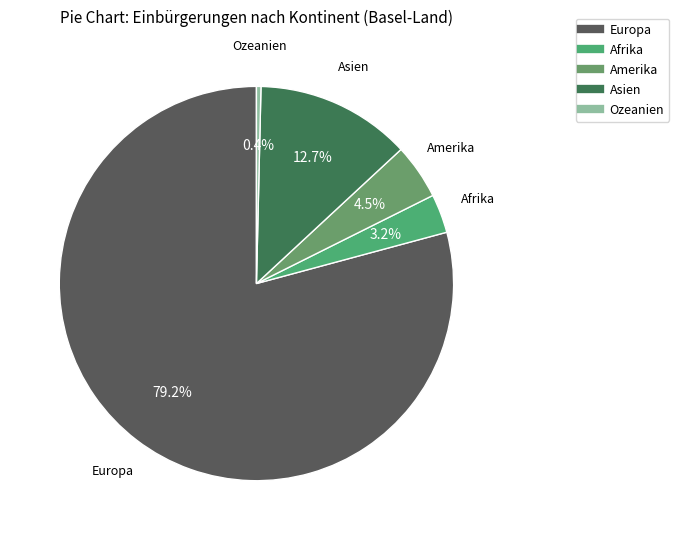

The Afrika slice represents 3% of the pie. True or false?

True